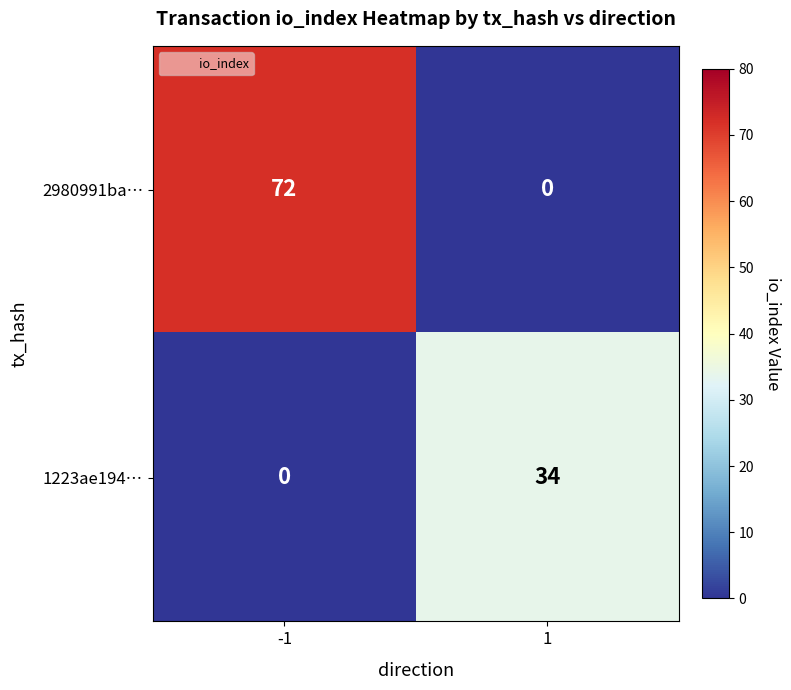

What is the sum of the 1223ae194… values at 1 and -1?

34